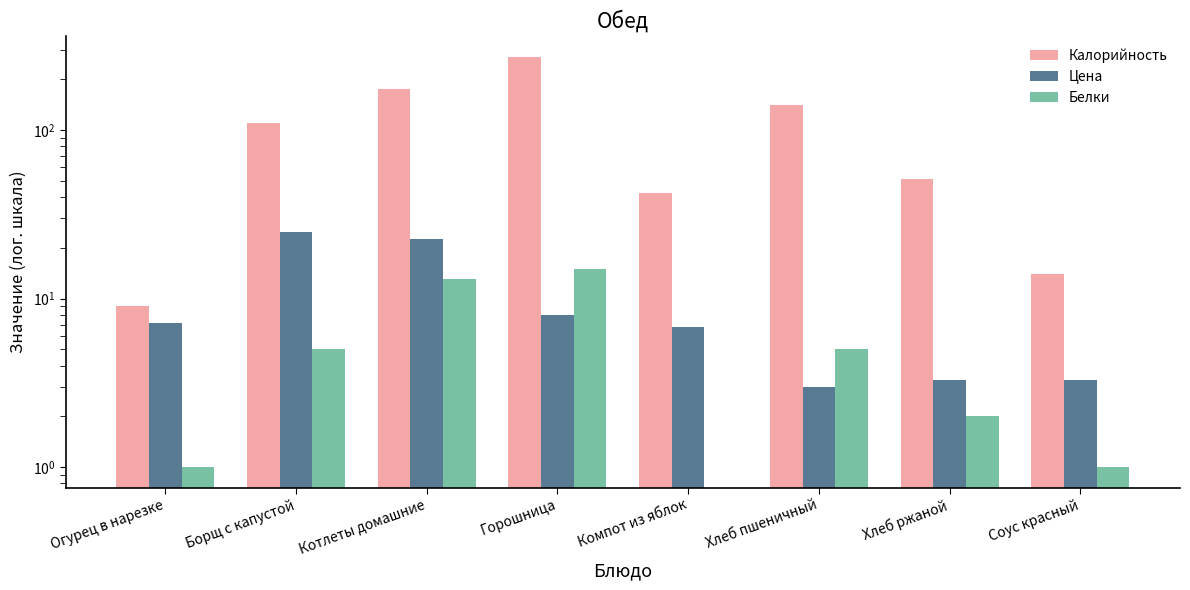

How many bars are there in each group?

3